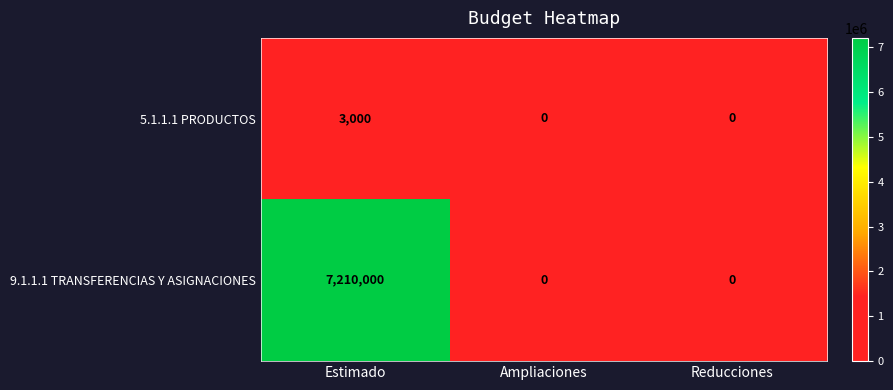

Count the 9.1.1.1 TRANSFERENCIAS Y ASIGNACIONES values in the range 0 to 7210000.

3